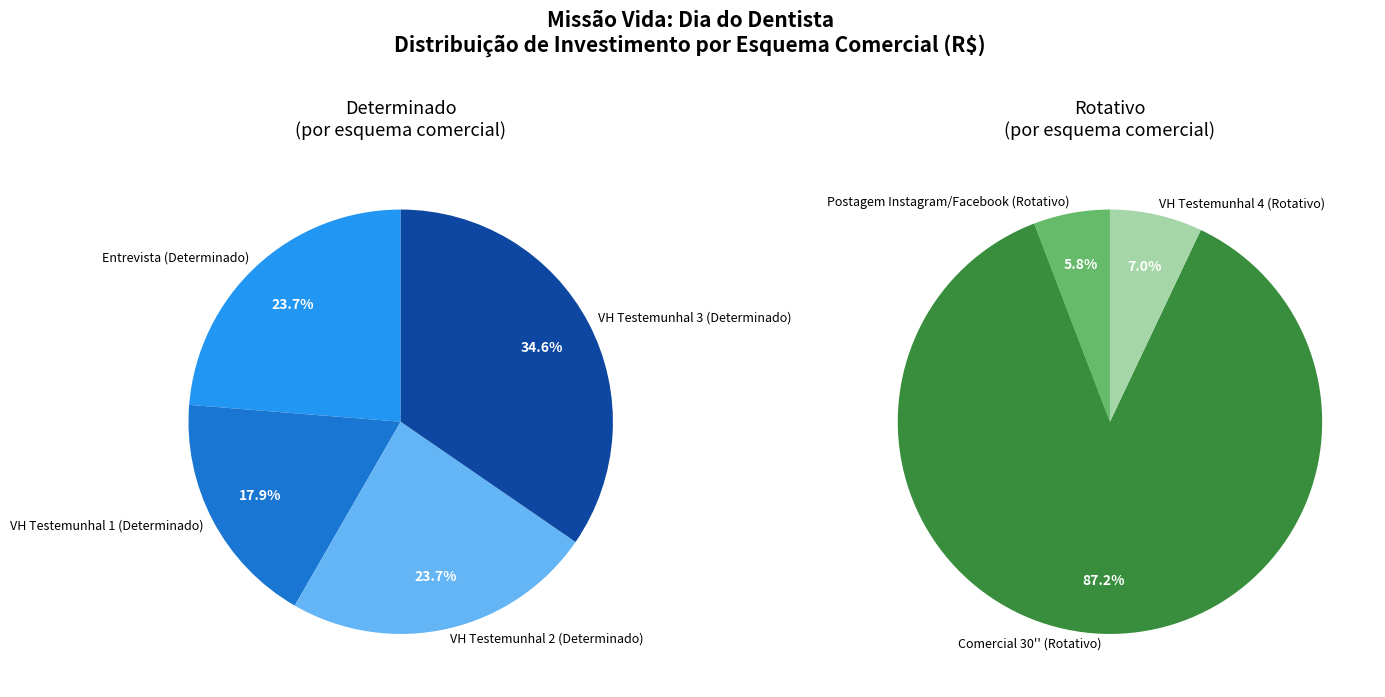

How many segments does this pie chart have?

7